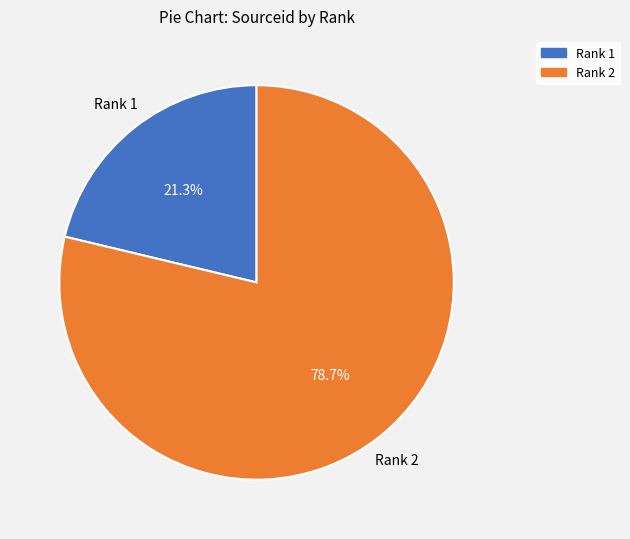

Is it true that Rank 1 is 21% of the pie?

True